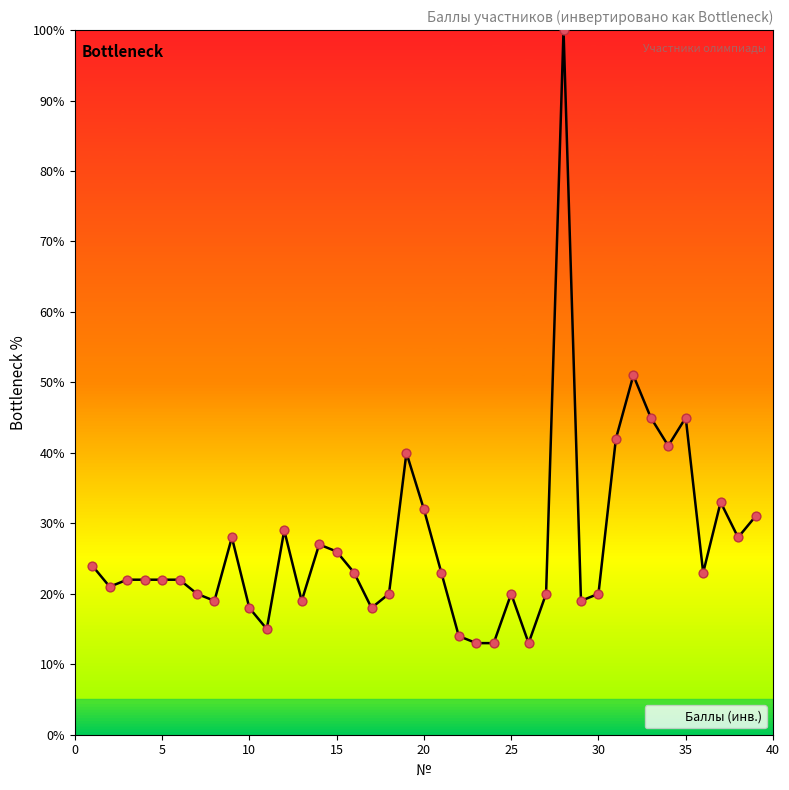

What is the maximum value shown in the chart?

100.0